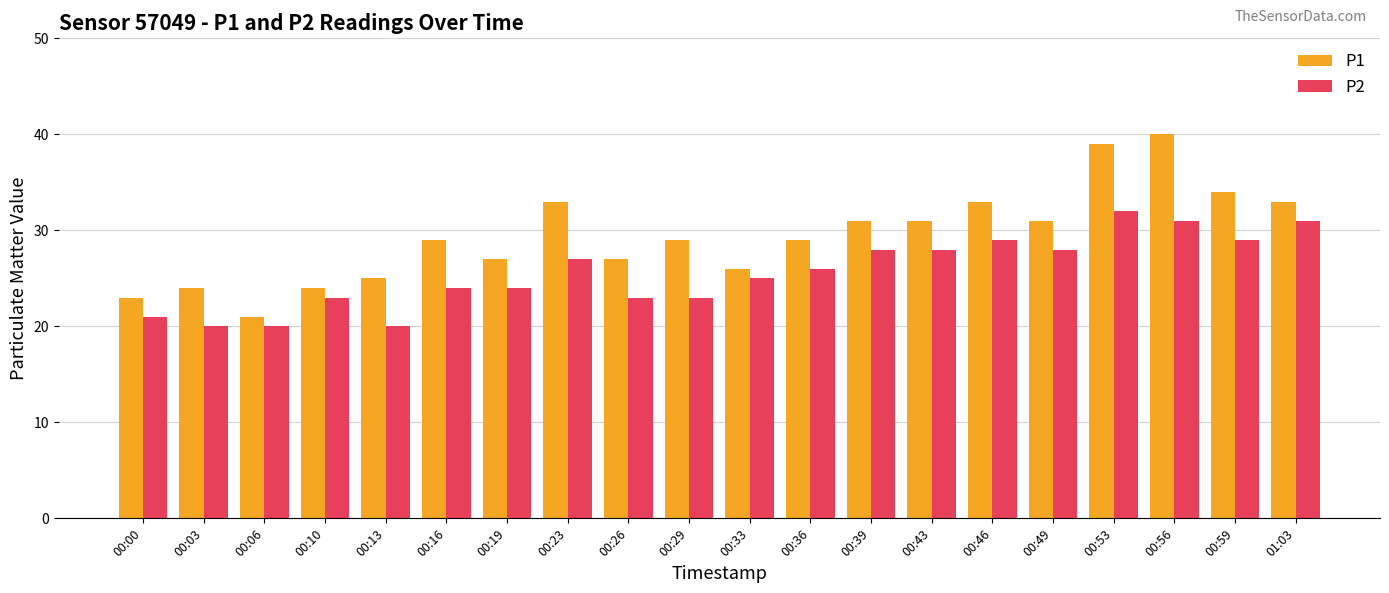

Is the value of P1 at 00:33 greater than the value of P2 at 00:16?

Yes